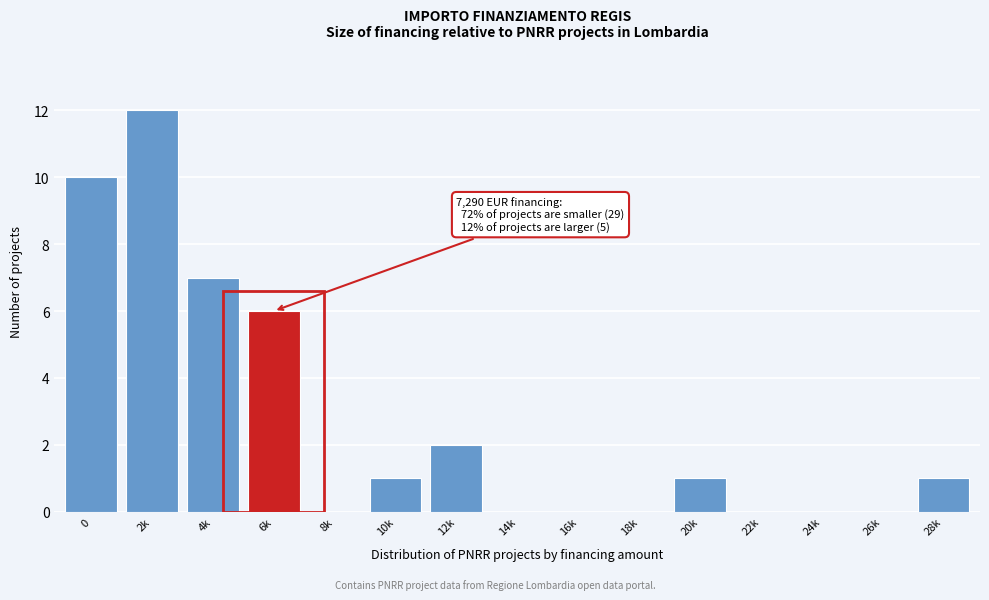

Reading left to right, transcribe all the data shown in this chart.

0=10	2k=12	4k=7	6k=6	8k=0	10k=1	12k=2	14k=0	16k=0	18k=0	20k=1	22k=0	24k=0	26k=0	28k=1